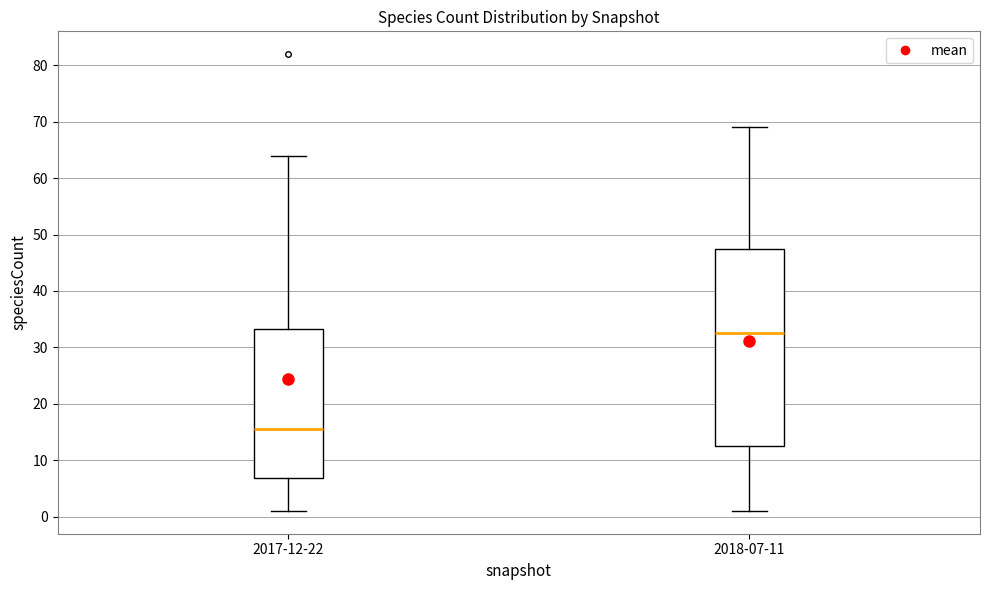

Reading left to right, transcribe this box plot: for each box, give where its median line is, the range the box spans, and where its two whiskers end, as read against the y-axis. The values are not printed on the chart, so give them approximately, as read against the axis.

2017-12-22: median 16, box 7 to 33, whiskers 1 to 64
2018-07-11: median 33, box 13 to 48, whiskers 1 to 69